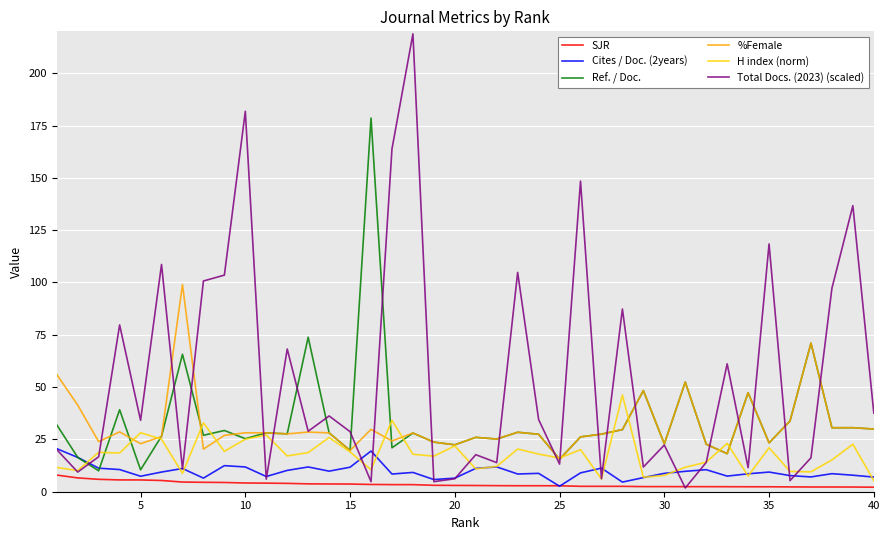

What is the minimum value for %Female?

15.5